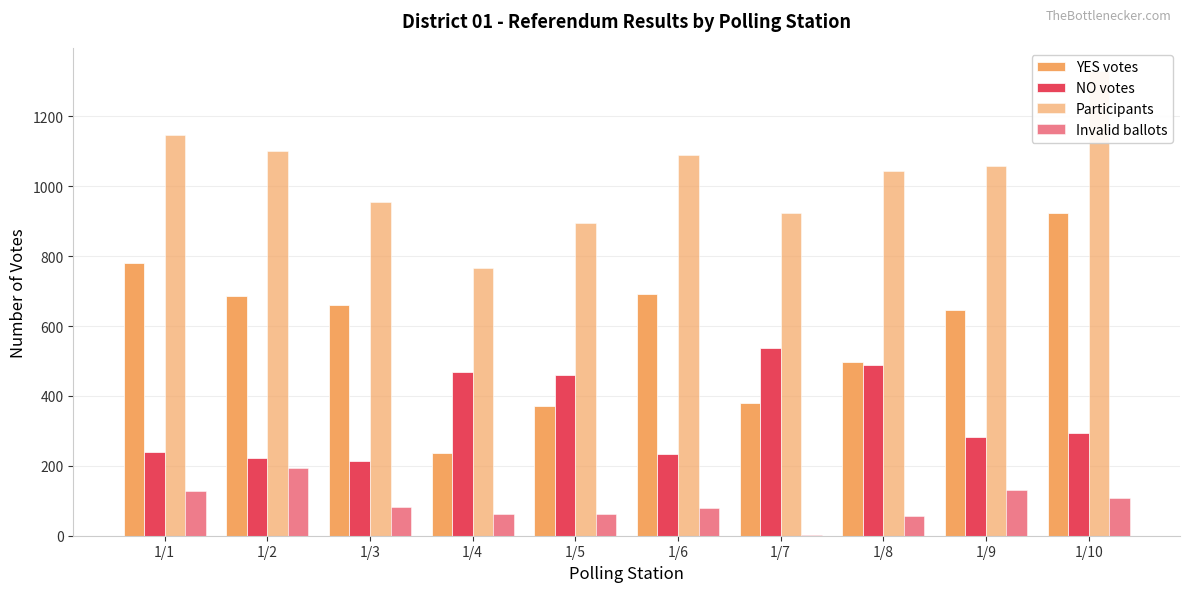

What value does the YES votes series have at 1/1, to the nearest 50?

800